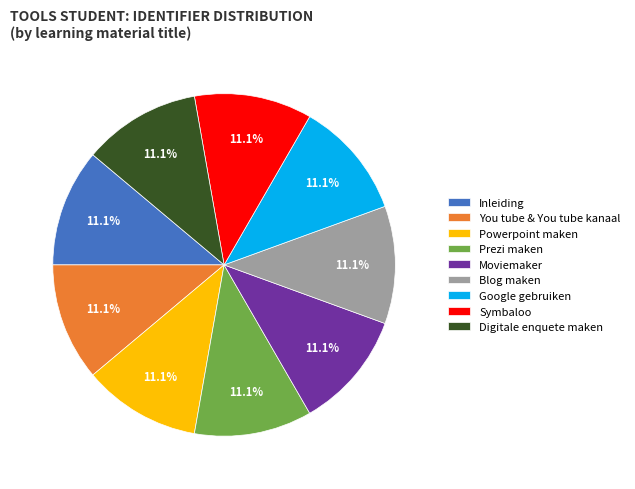

What is the ratio of the value at Moviemaker to the value at Blog maken?

1.0